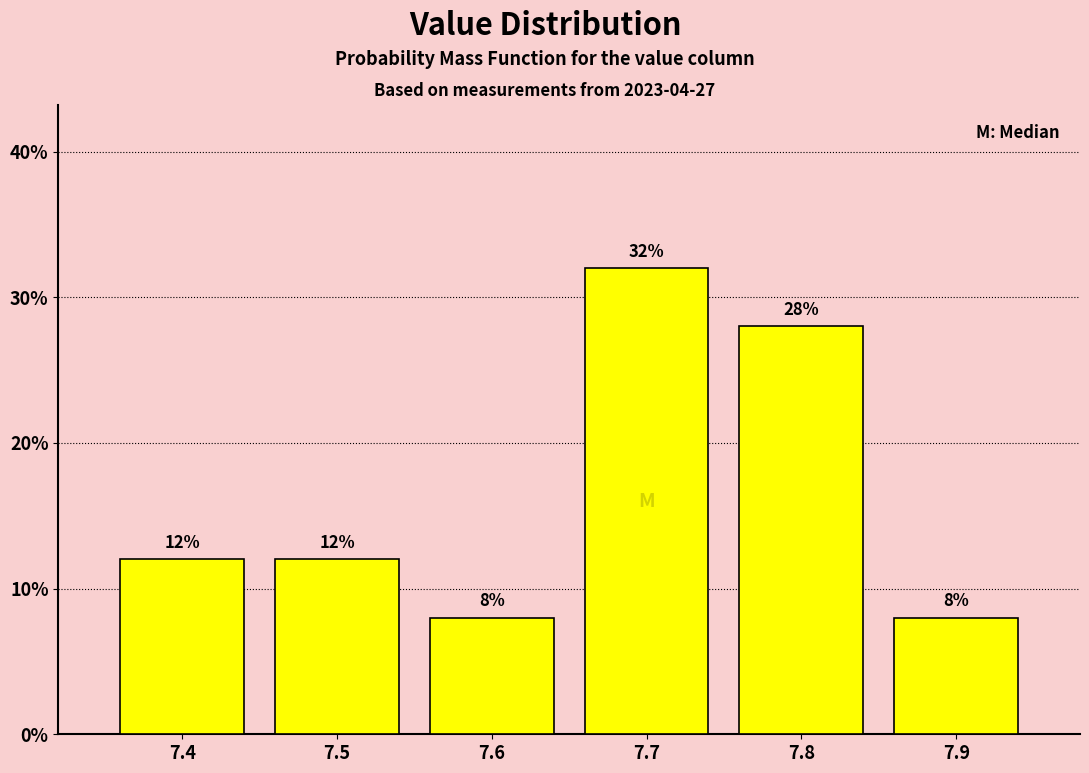

Reading left to right, transcribe this chart: for each bar, give the range it covers on the x-axis and its height.

7.35 to 7.45: 12
7.45 to 7.55: 12
7.55 to 7.65: 8
7.65 to 7.75: 32
7.75 to 7.85: 28
7.85 to 7.95: 8